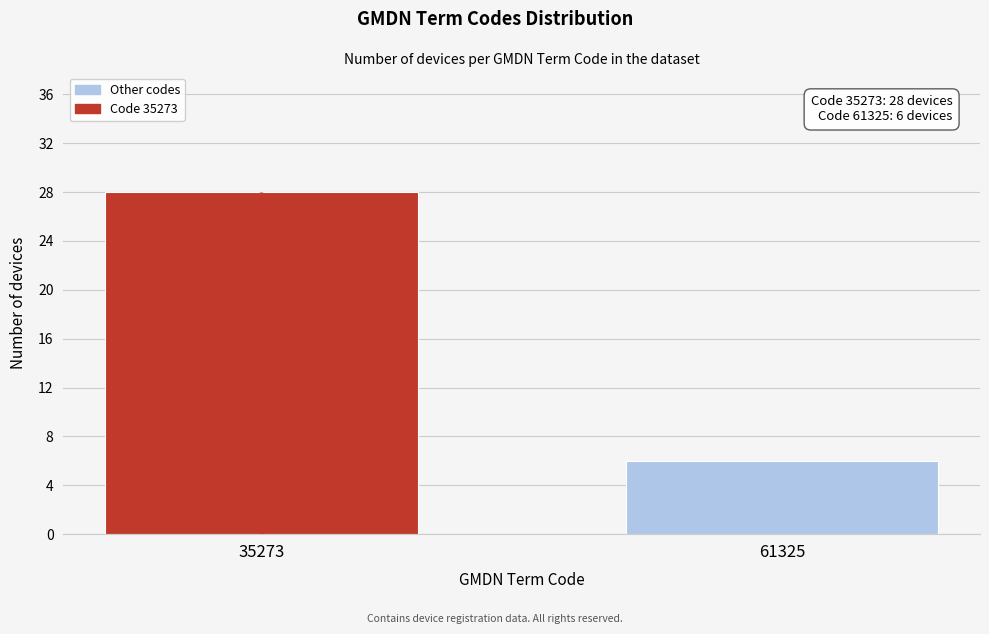

Reading left to right, transcribe all the data shown in this chart.

35273=28	61325=6